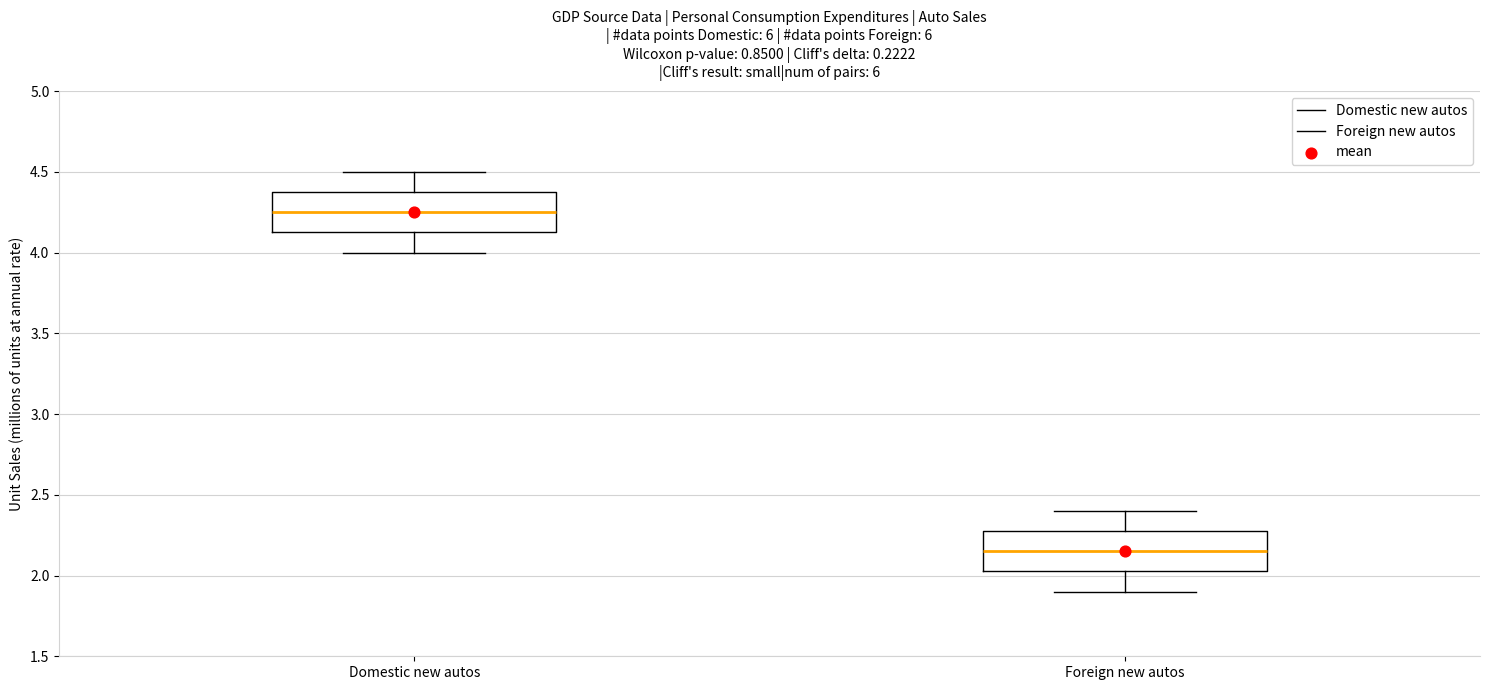

Reading left to right, read every box against the y-axis: the position of its median line, the range the box covers, and the ends of its whiskers. The values are not printed on the chart, so give them approximately, as read against the axis.

Domestic new autos: median 4.25, box 4.15 to 4.40, whiskers 4.00 to 4.50
Foreign new autos: median 2.15, box 2.05 to 2.30, whiskers 1.90 to 2.40